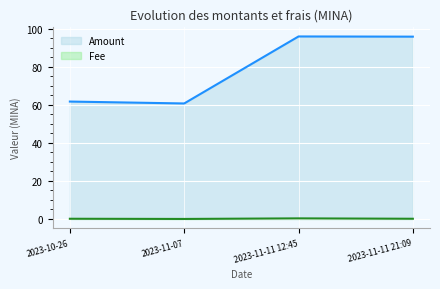

Rank the categories by Amount value from highest to lowest.

2023-11-11 12:45, 2023-11-11 21:09, 2023-10-26, 2023-11-07